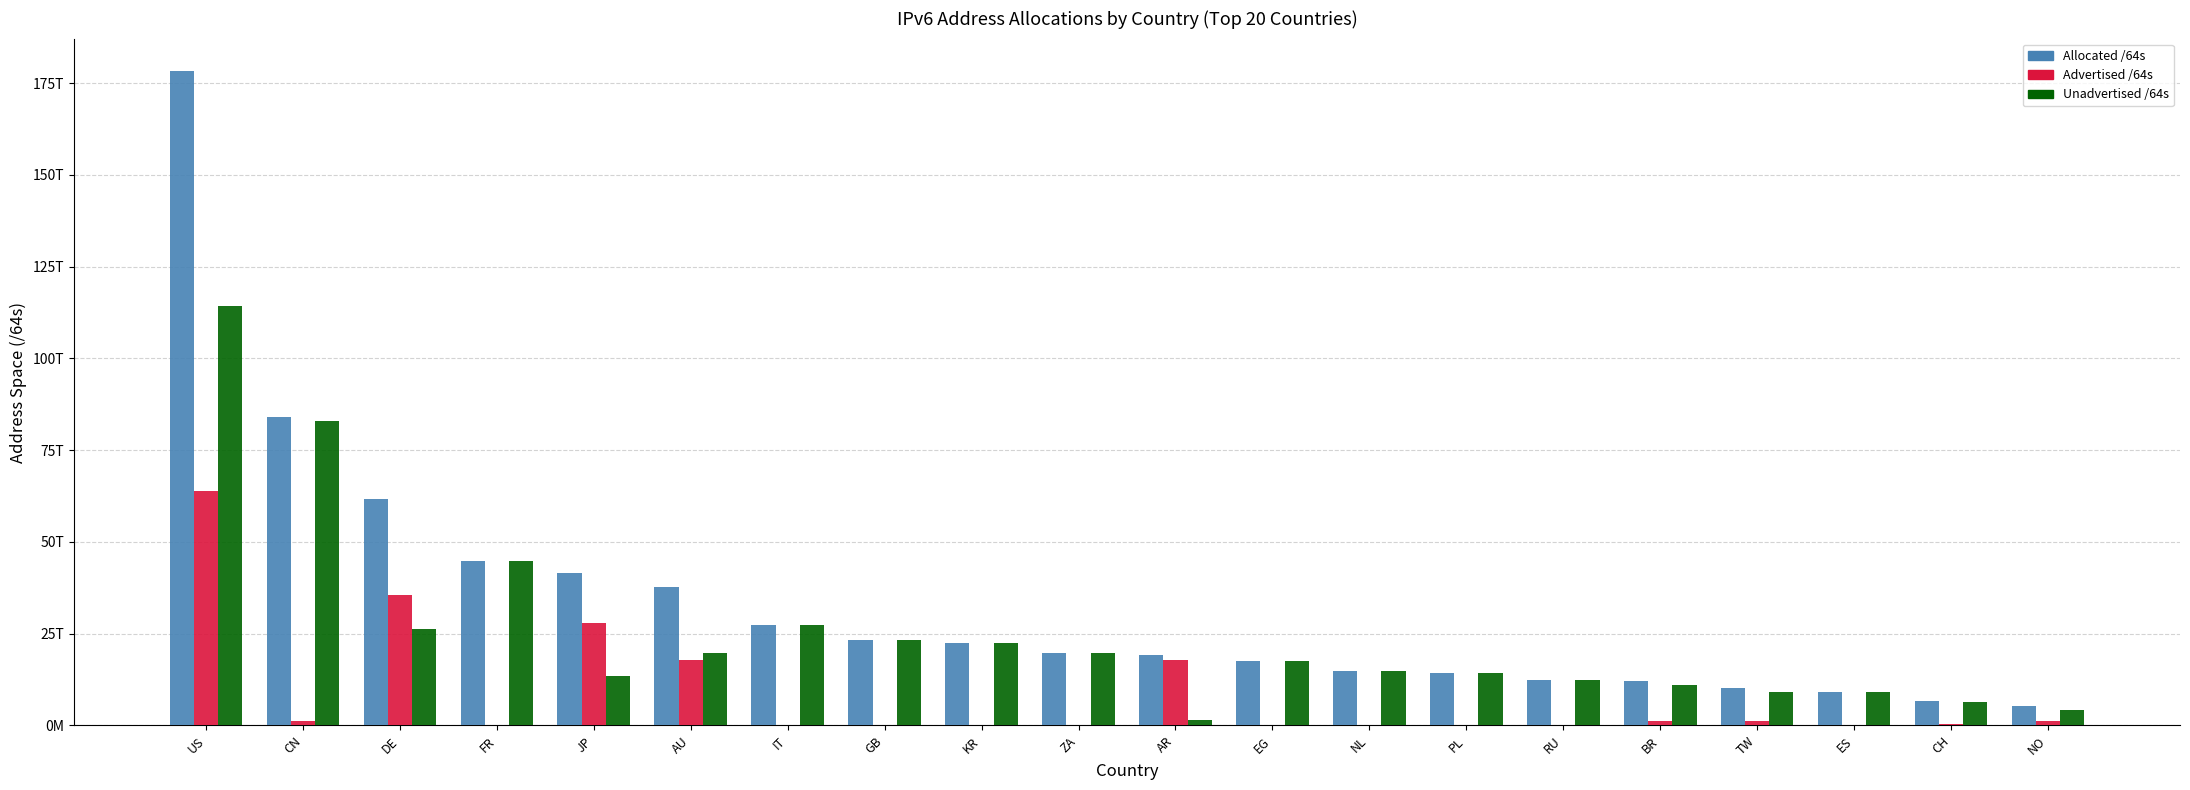

Are the bars grouped side by side (vs. stacked)?

Yes